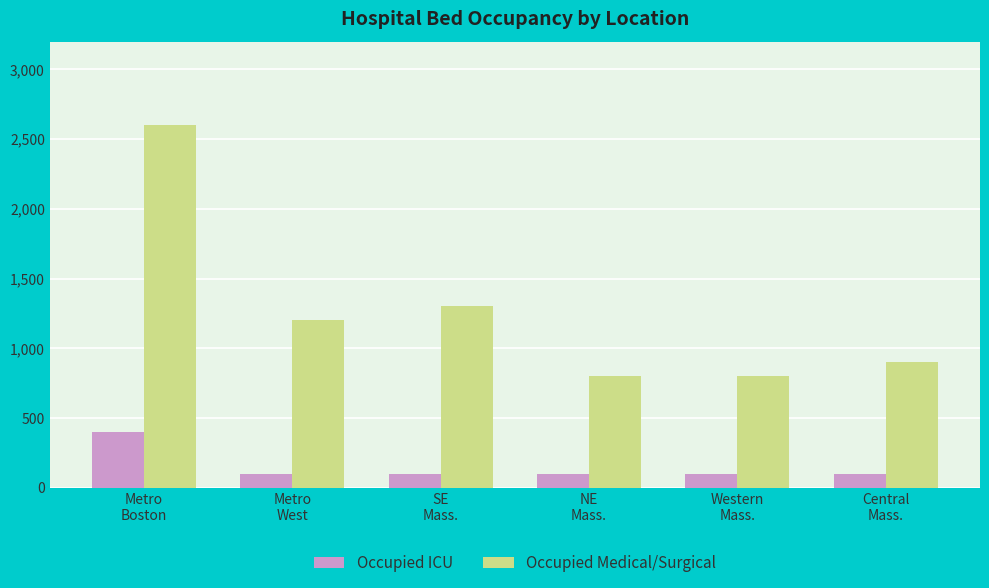

What is the label of the 6th bar from the right?

Metro
Boston